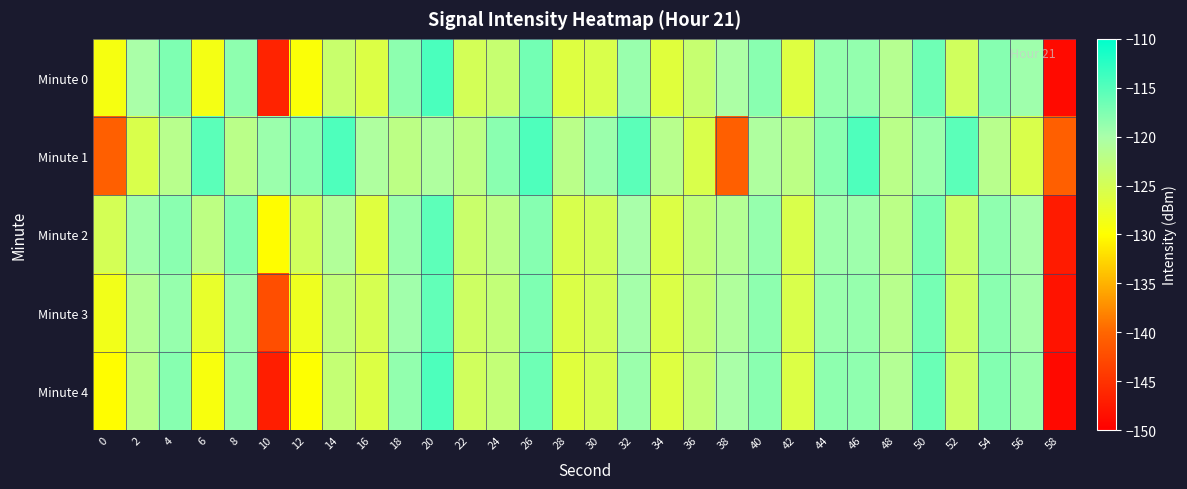

Reading left to right, transcribe all the data shown in this chart.

Minute 0: 0=-129.0	2=-120.1	4=-117.5	6=-128.8	8=-118.4	10=-146.5	12=-129.6	14=-123.7	16=-125.9	18=-118.3	20=-114.4	22=-124.9	24=-123.4	26=-116.9	28=-126.1	30=-125.6	32=-119.0	34=-126.4	36=-123.4	38=-120.3	40=-118.1	42=-126.1	44=-118.8	46=-118.7	48=-121.5	50=-116.6	52=-124.5	54=-117.9	56=-119.4	58=-149.0
Minute 1: 0=-140.7	2=-125.6	4=-121.7	6=-115.5	8=-121.9	10=-119.2	12=-118.2	14=-114.6	16=-120.6	18=-122.2	20=-120.6	22=-122.2	24=-118.2	26=-114.6	28=-121.9	30=-119.2	32=-115.5	34=-121.7	36=-125.6	38=-140.7	40=-120.6	42=-122.2	44=-118.2	46=-114.6	48=-121.9	50=-119.2	52=-115.5	54=-121.7	56=-125.6	58=-140.7
Minute 2: 0=-125.0	2=-119.5	4=-118.2	6=-122.3	8=-117.8	10=-130.1	12=-124.5	14=-121.0	16=-126.3	18=-119.2	20=-115.5	22=-123.7	24=-122.1	26=-117.9	28=-125.4	30=-124.8	32=-120.0	34=-125.9	36=-122.8	38=-121.3	40=-118.9	42=-125.6	44=-119.4	46=-119.3	48=-122.1	50=-117.2	52=-123.9	54=-118.5	56=-120.0	58=-147.2
Minute 3: 0=-128.5	2=-121.2	4=-118.9	6=-127.4	8=-119.0	10=-142.3	12=-128.1	14=-122.8	16=-125.2	18=-119.5	20=-115.8	22=-124.2	24=-122.9	26=-117.5	28=-125.8	30=-124.9	32=-119.7	34=-125.8	36=-122.9	38=-120.8	40=-118.4	42=-125.6	44=-119.1	46=-118.9	48=-121.7	50=-117.0	52=-124.2	54=-118.2	56=-119.8	58=-148.1
Minute 4: 0=-130.1	2=-121.8	4=-118.0	6=-129.2	8=-118.8	10=-147.0	12=-129.9	14=-123.2	16=-126.0	18=-118.6	20=-114.6	22=-124.5	24=-123.0	26=-116.5	28=-126.4	30=-125.3	32=-119.2	34=-126.1	36=-123.0	38=-120.1	40=-118.2	42=-125.9	44=-118.4	46=-118.5	48=-121.2	50=-116.3	52=-124.0	54=-117.8	56=-119.2	58=-149.0